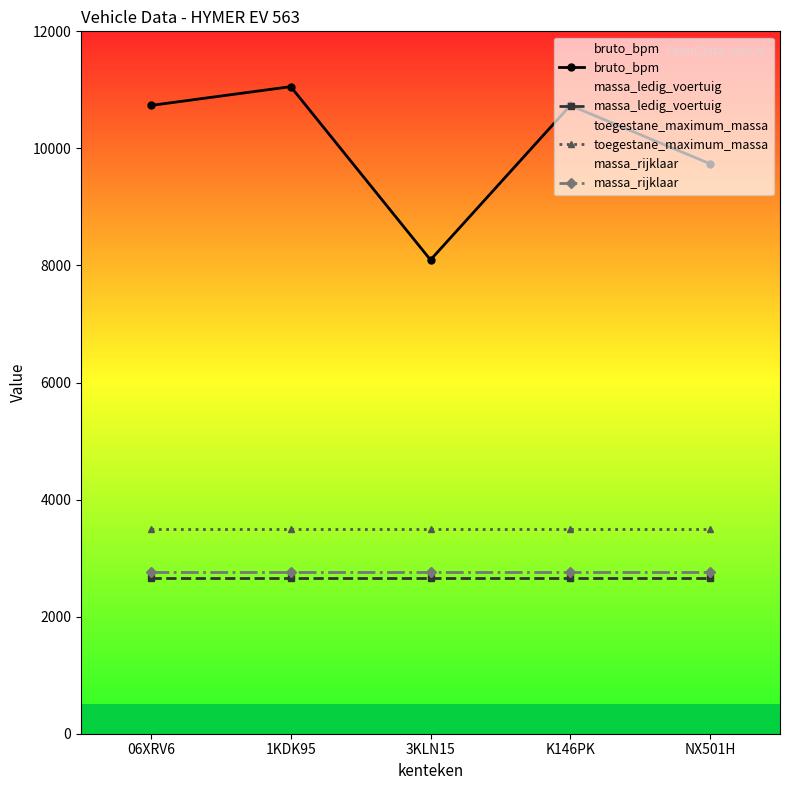

What value does the massa_ledig_voertuig series have at 06XRV6?

2660